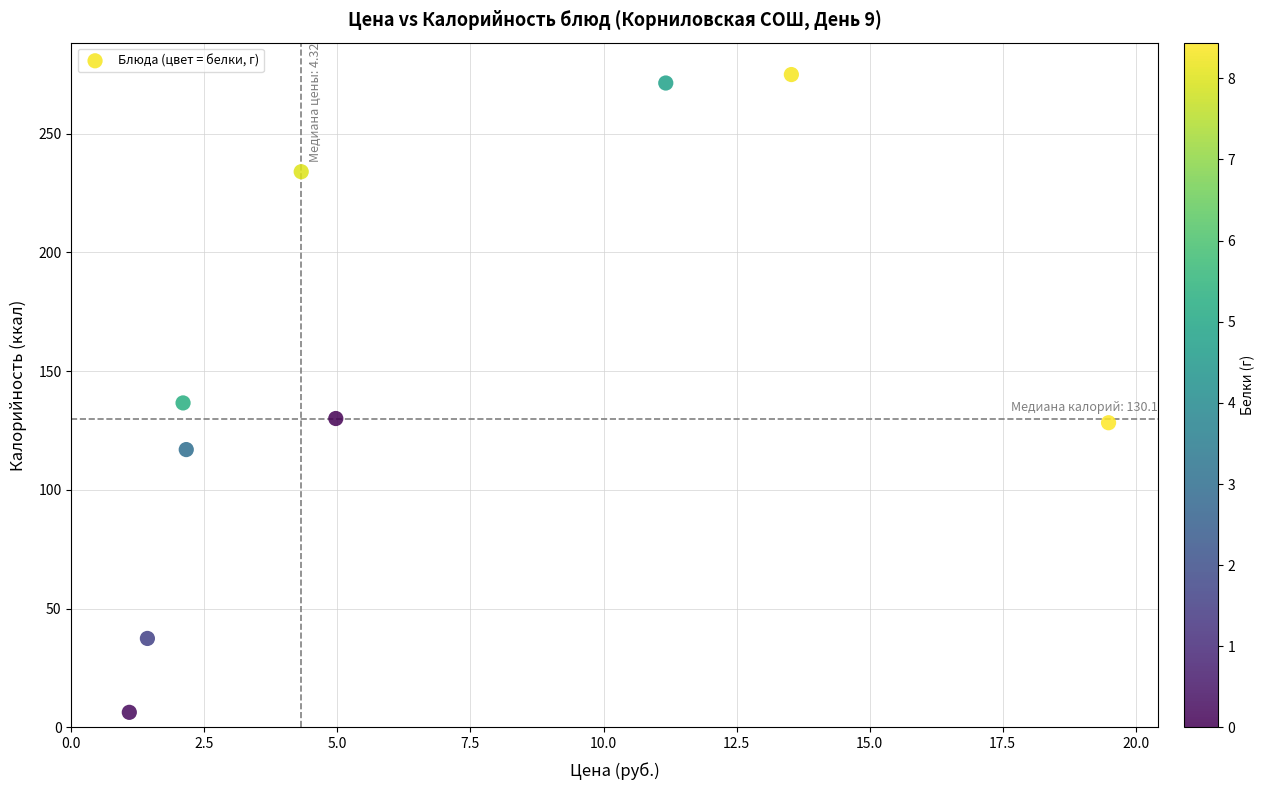

What Y value in the scatter plot is closest to 140?

136.6